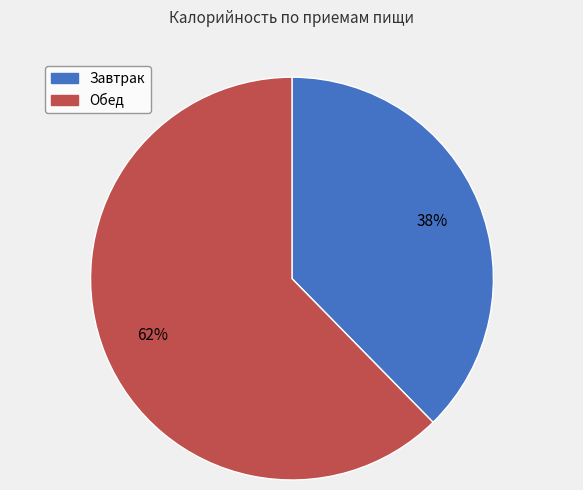

To the nearest percent, what percentage of the pie is Обед?

62%